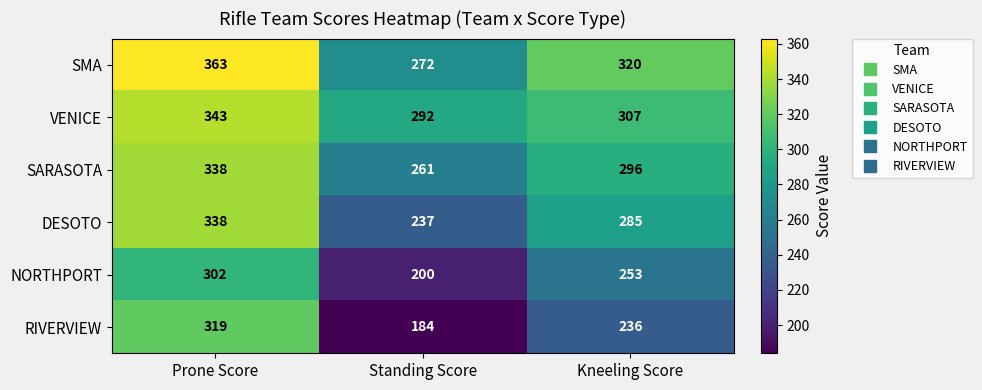

Between Standing Score and Kneeling Score, which series saw the biggest shift?

NORTHPORT